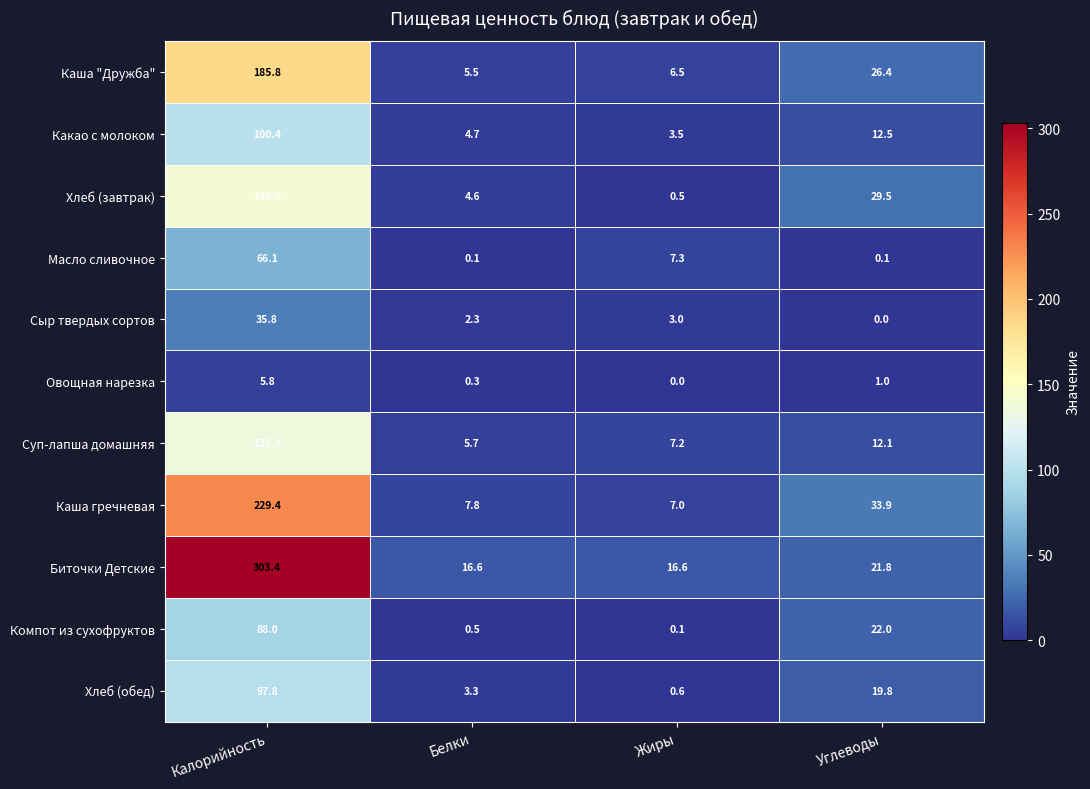

What is the spread (max minus min) of values at Белки?

16.5